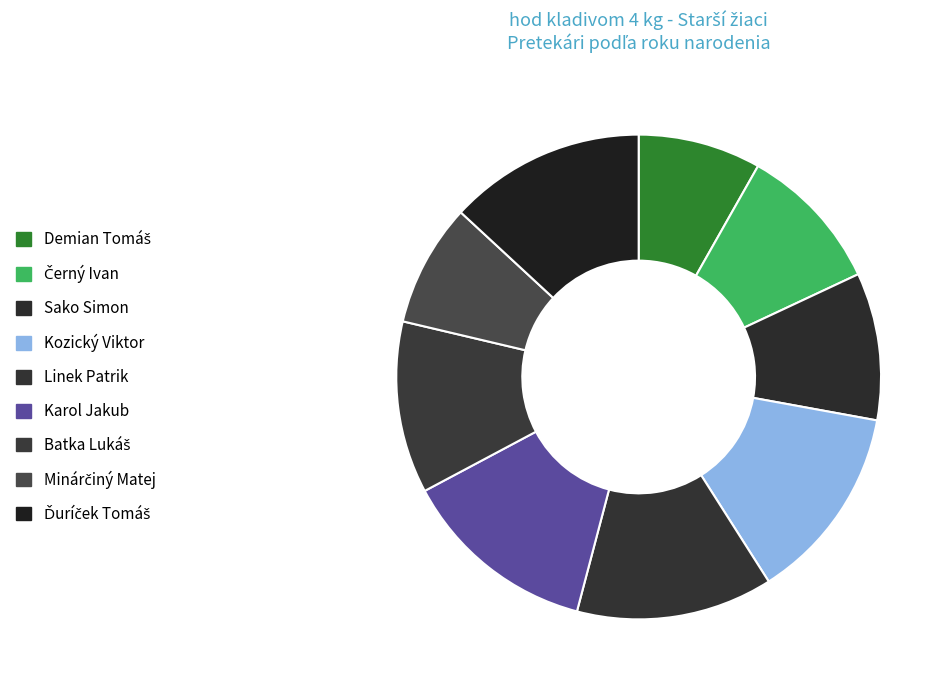

Count the number of slices in the pie.

9